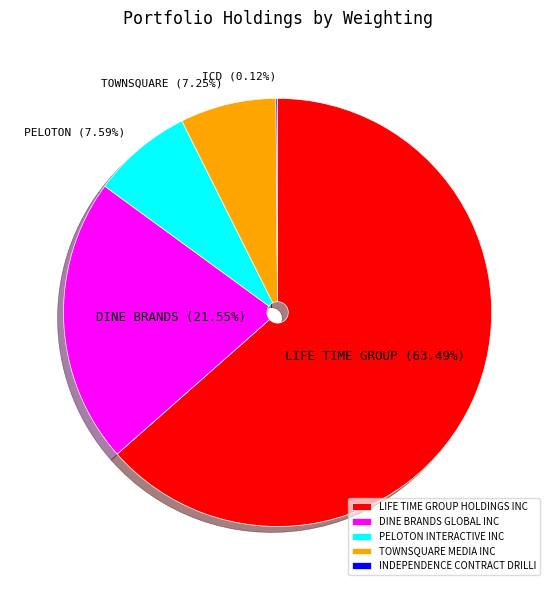

Is there any slice that represents more than half of the pie?

Yes